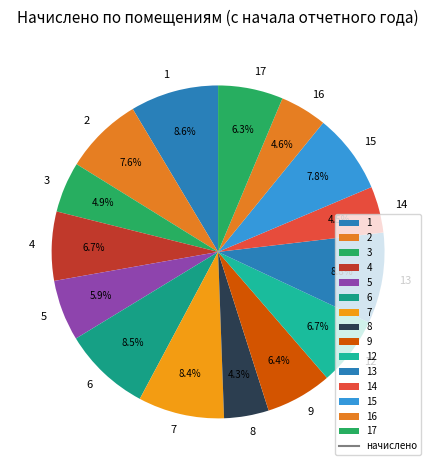

What is the ratio of the value at 6 to the value at 17?

1.3